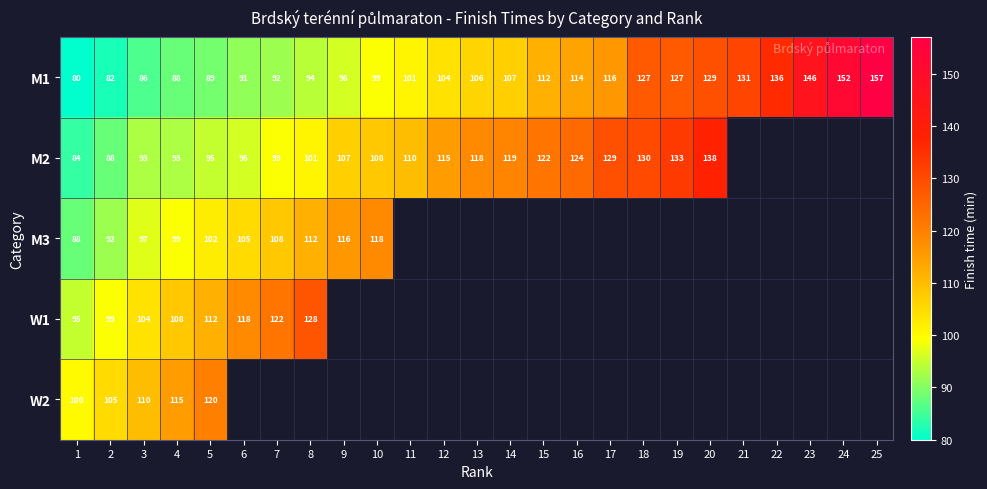

The value of M3 at 7 is 179. True or false?

False